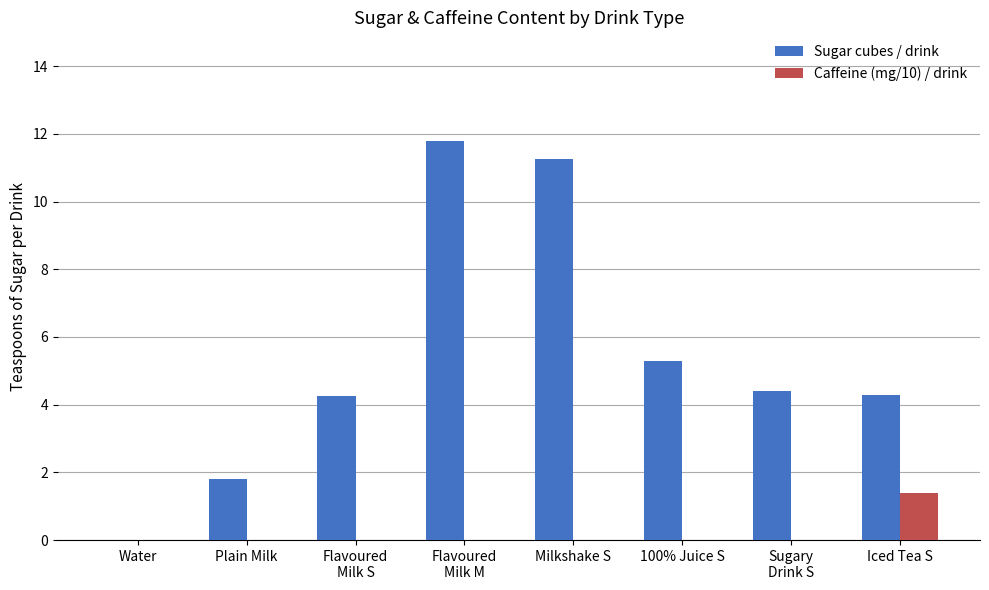

How many groups of bars are there?

8